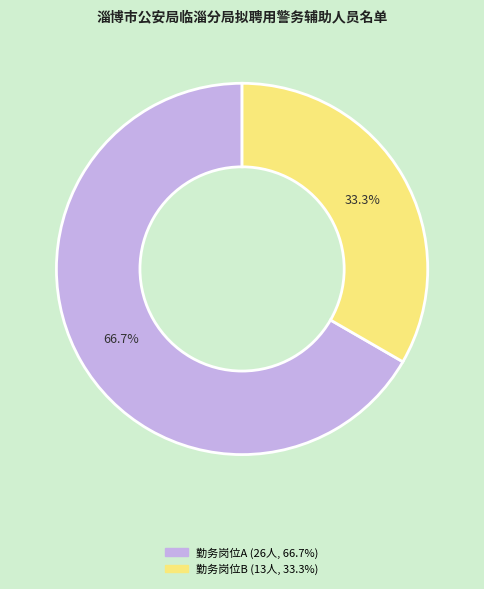

To the nearest percent, what percentage of the pie is 勤务岗位A?

67%